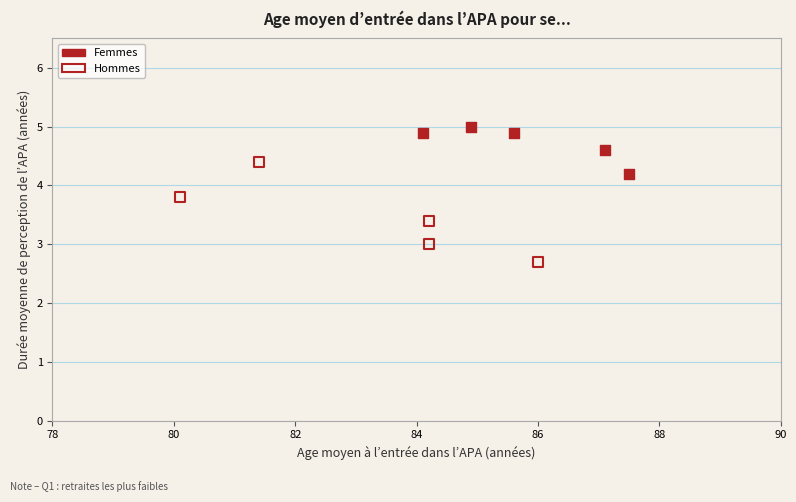

Which series has the widest spread of Y values?

Hommes